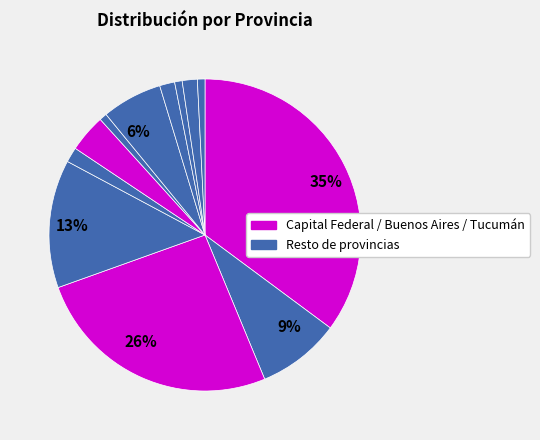

Count the number of slices in the pie.

12